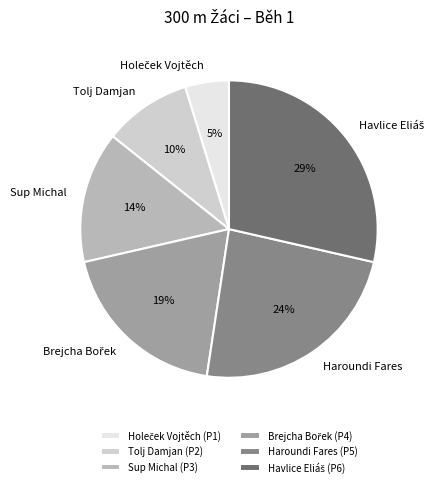

To the nearest percent, what is the average slice percentage?

17%